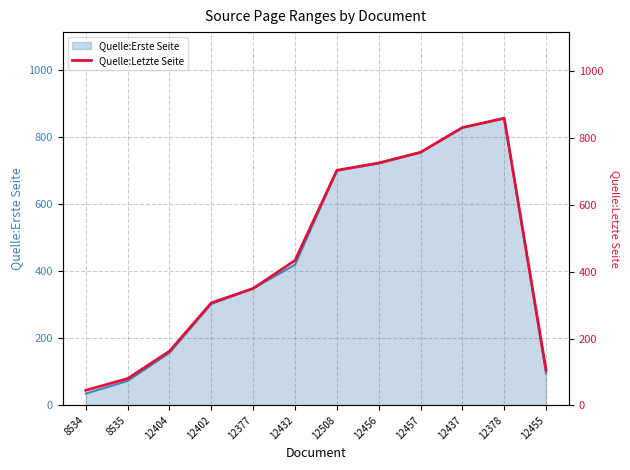

What is the label of the 1st point from the left?

8534